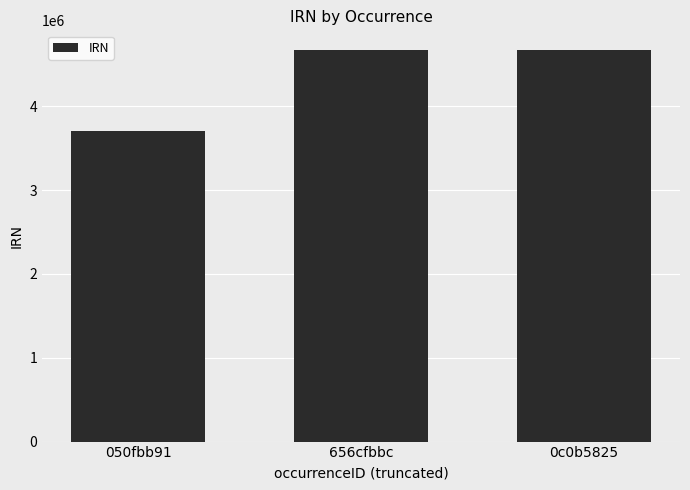

Between 656cfbbc and 050fbb91, which is larger?

656cfbbc